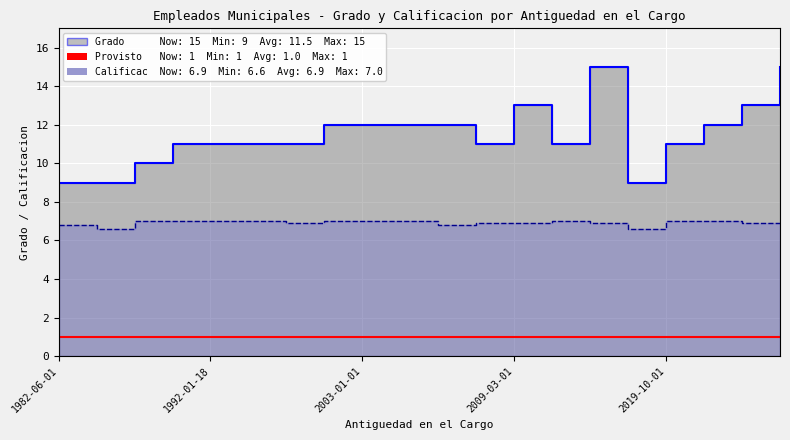

What is the sum of the Grado values at 8 and 1992-01-18?

21